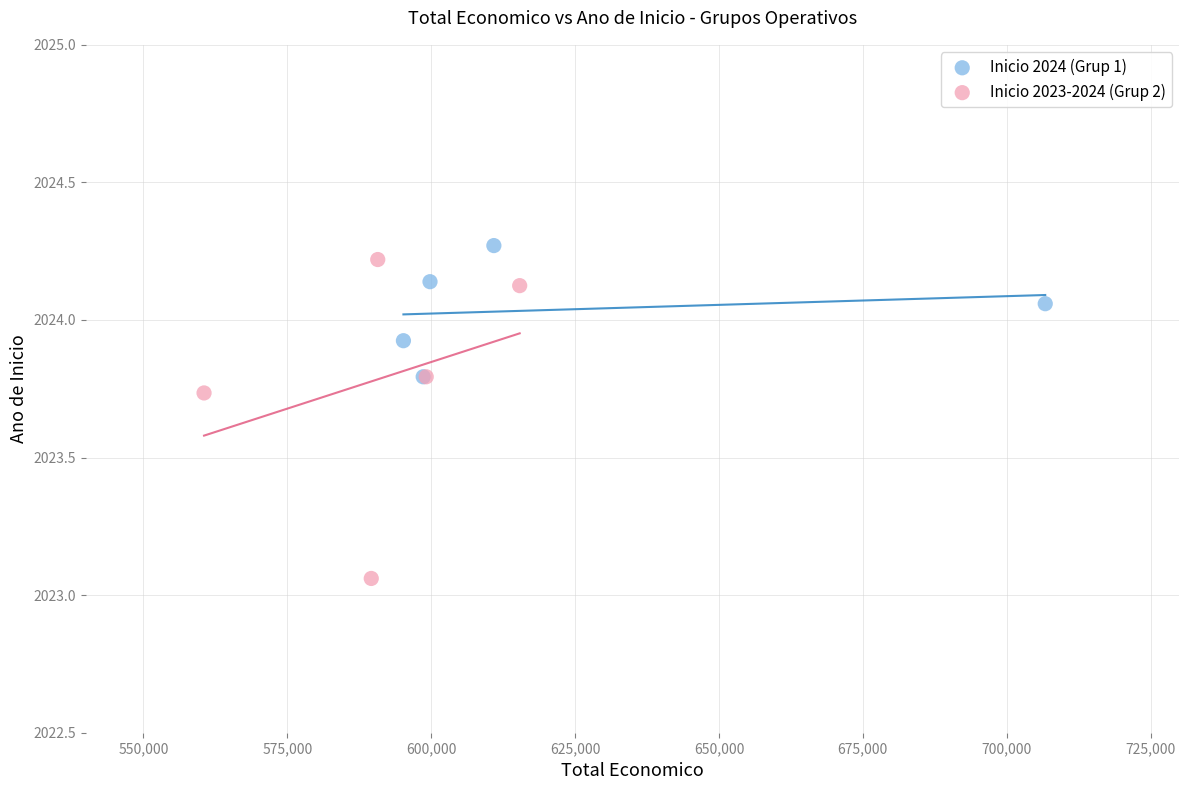

Which series reaches the minimum Y coordinate?

Inicio 2023-2024 (Grup 2)